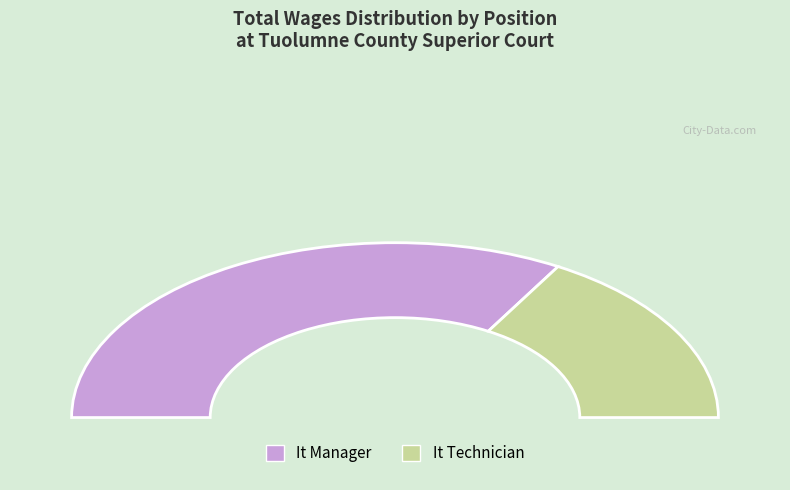

How many slices are in this pie chart?

2